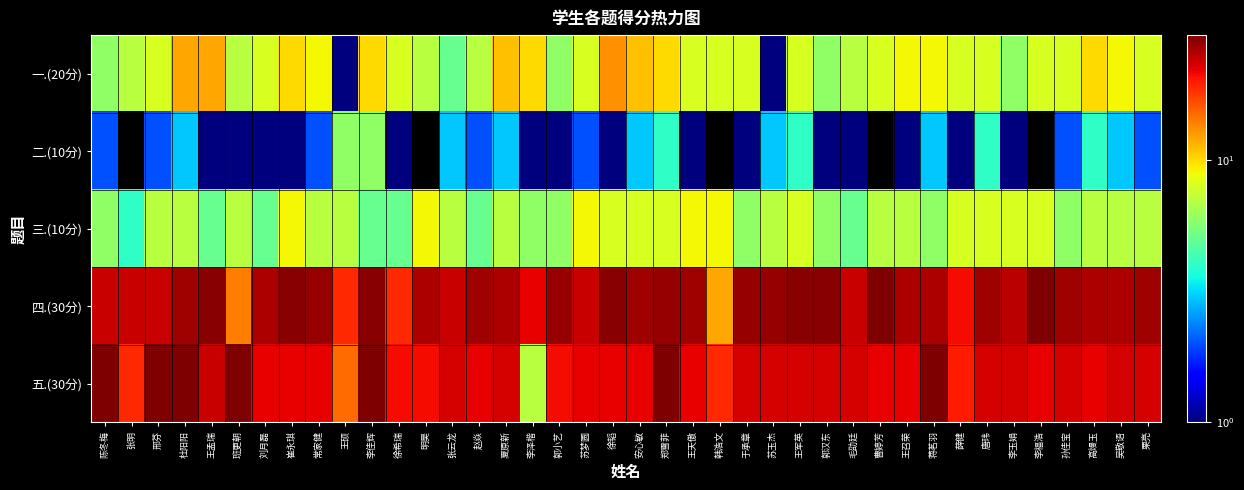

What is the greatest value displayed?

30